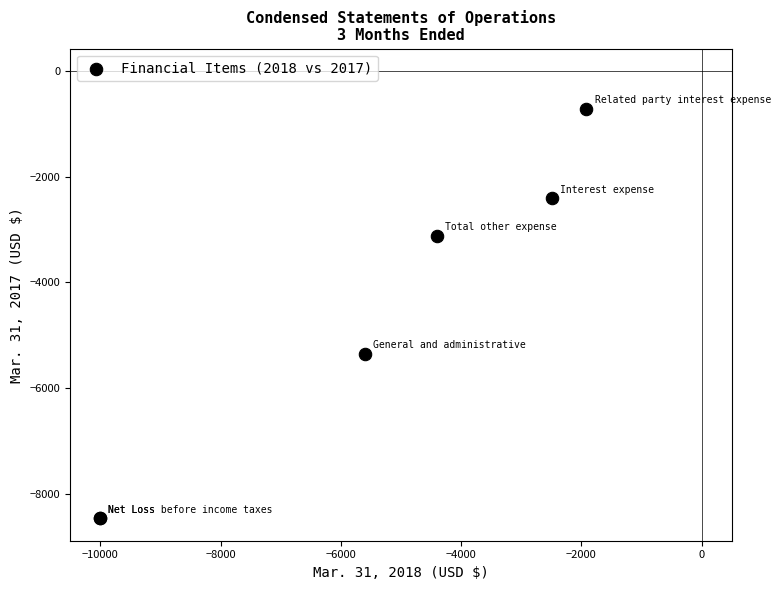

What Y value in the scatter plot is closest to -4588?

-5349